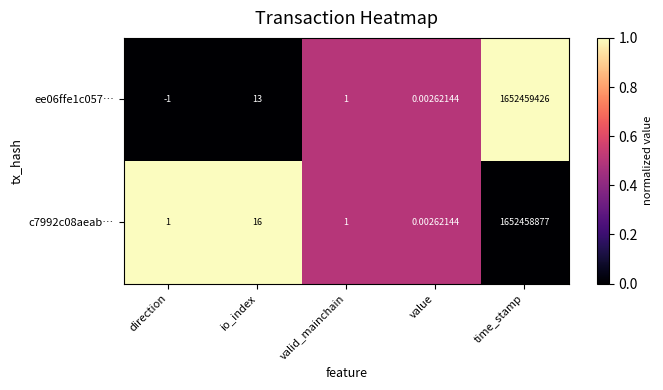

Count the number of data series in this chart.

2